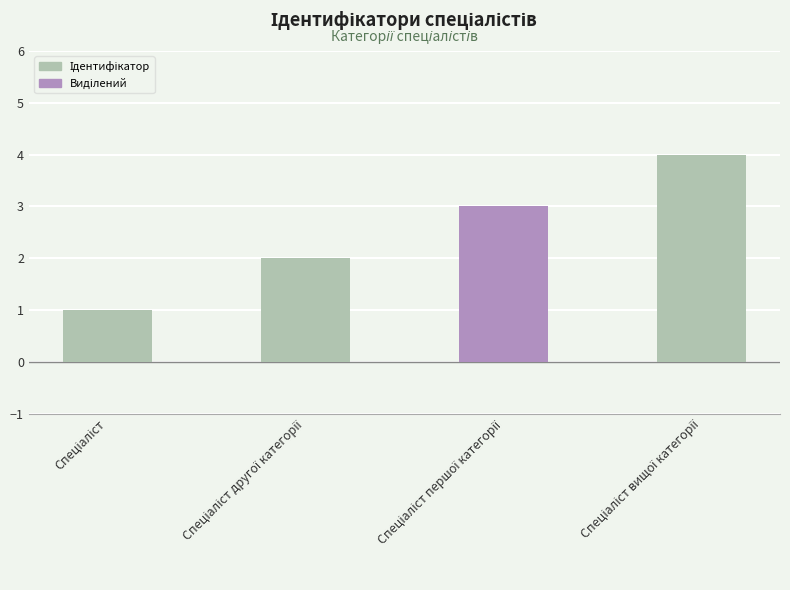

What is the difference between the maximum and minimum values?

3